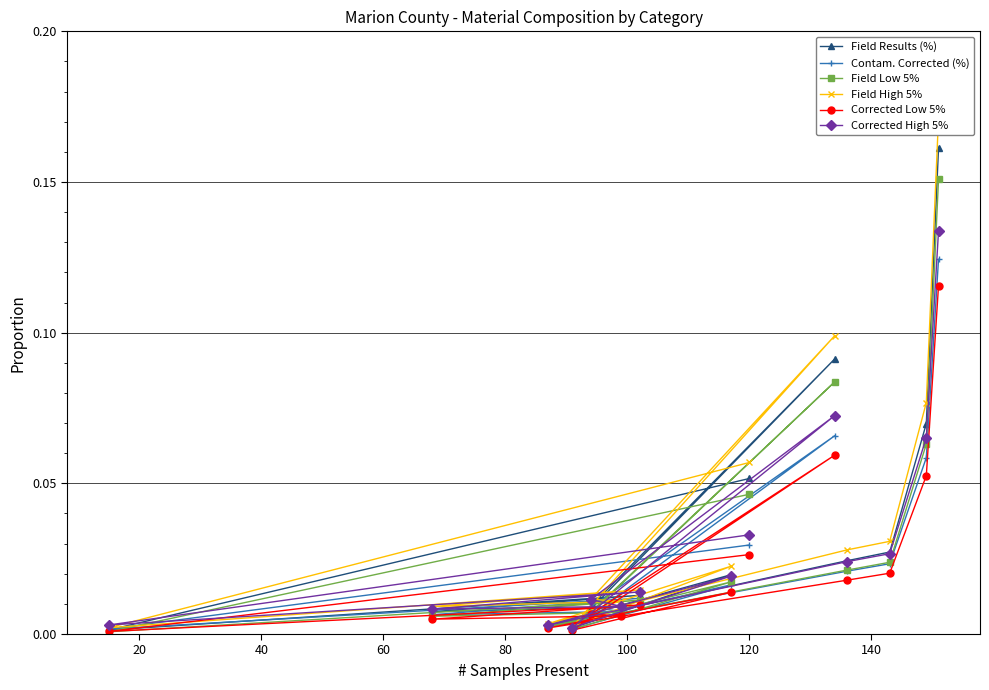

What is the sum of all Corrected Low 5% values?

0.3